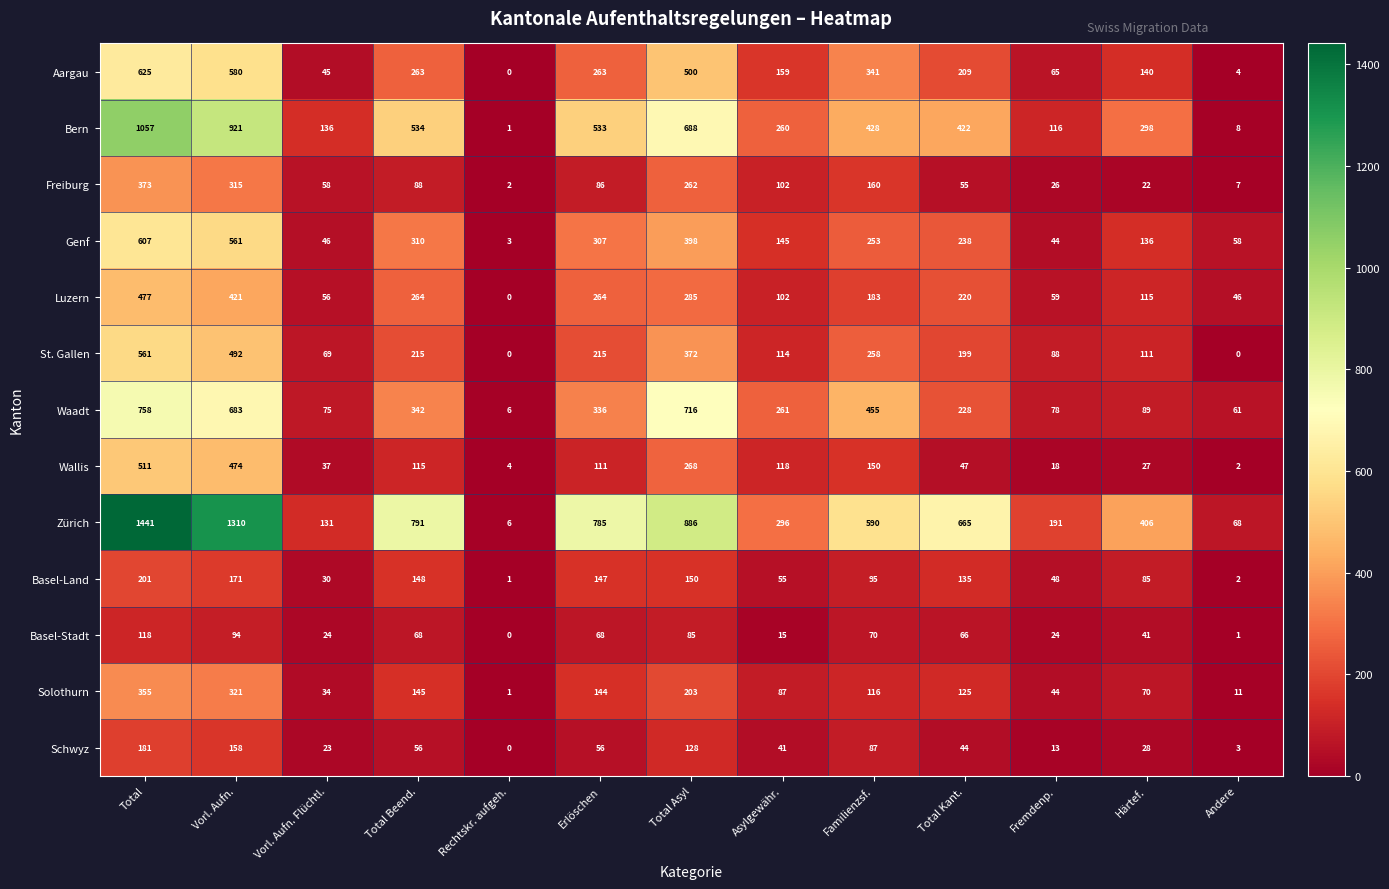

Rank the series by their maximum value, from highest to lowest.

Zürich, Bern, Waadt, Aargau, Genf, St. Gallen, Wallis, Luzern, Freiburg, Solothurn, Basel-Land, Schwyz, Basel-Stadt